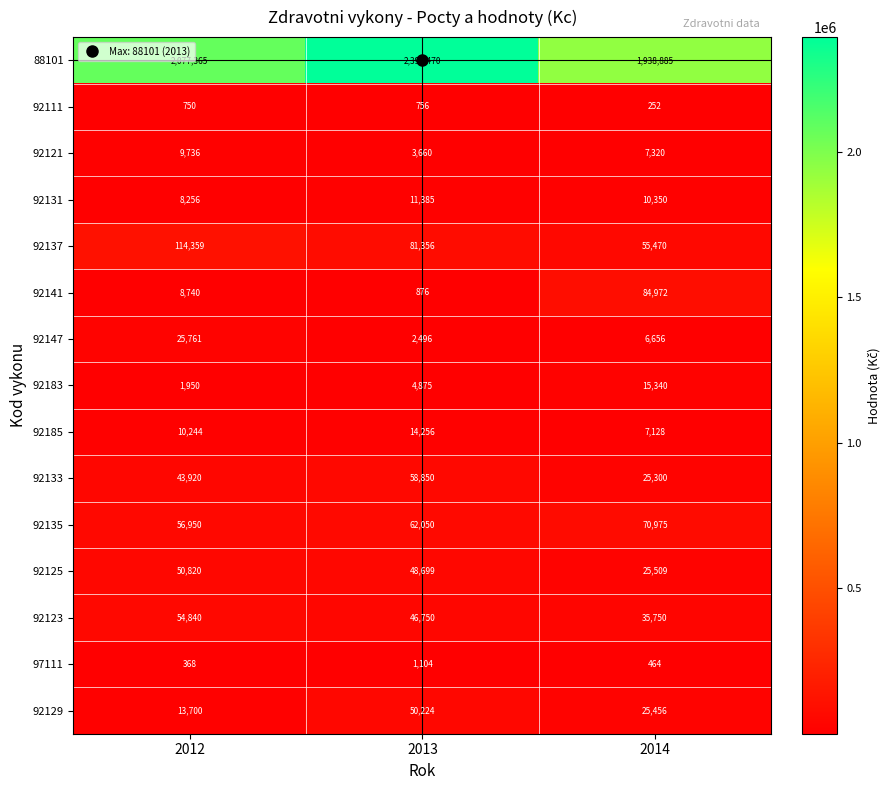

Which series has the largest total across all categories?

88101